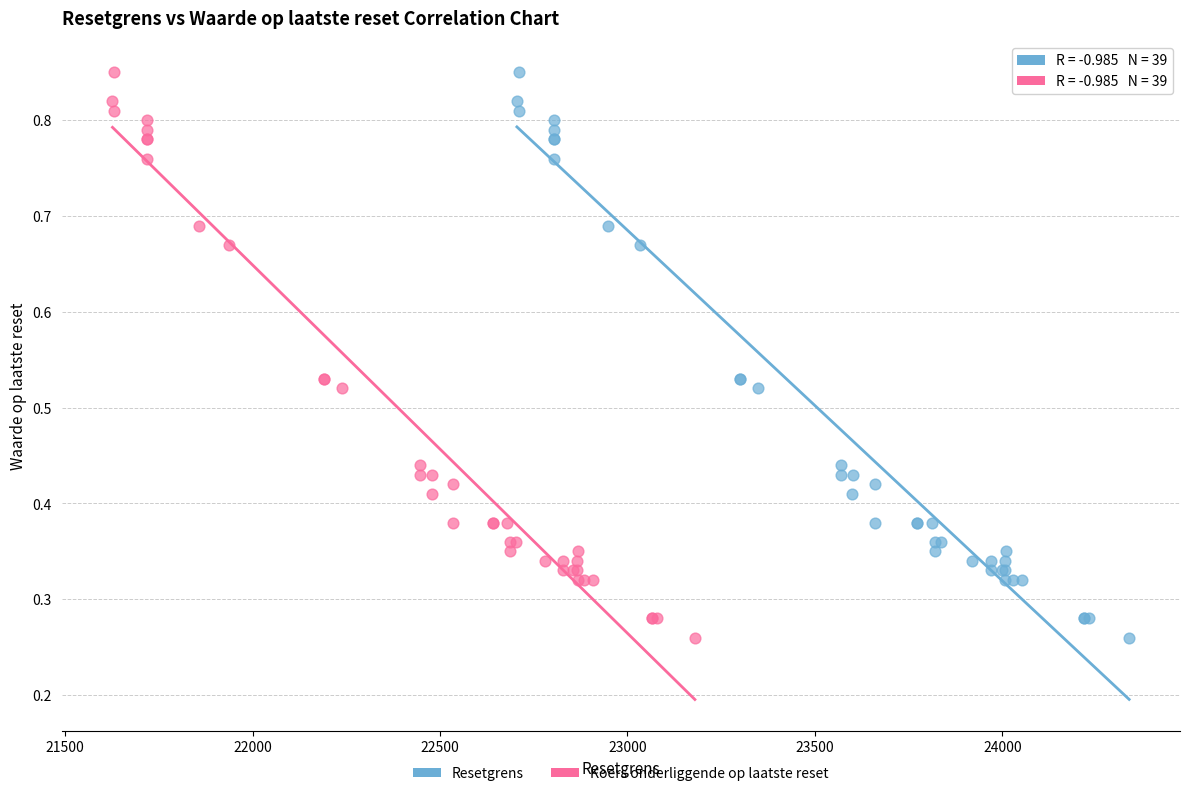

What are all the series names shown in the legend?

Resetgrens, Koers onderliggende op laatste reset